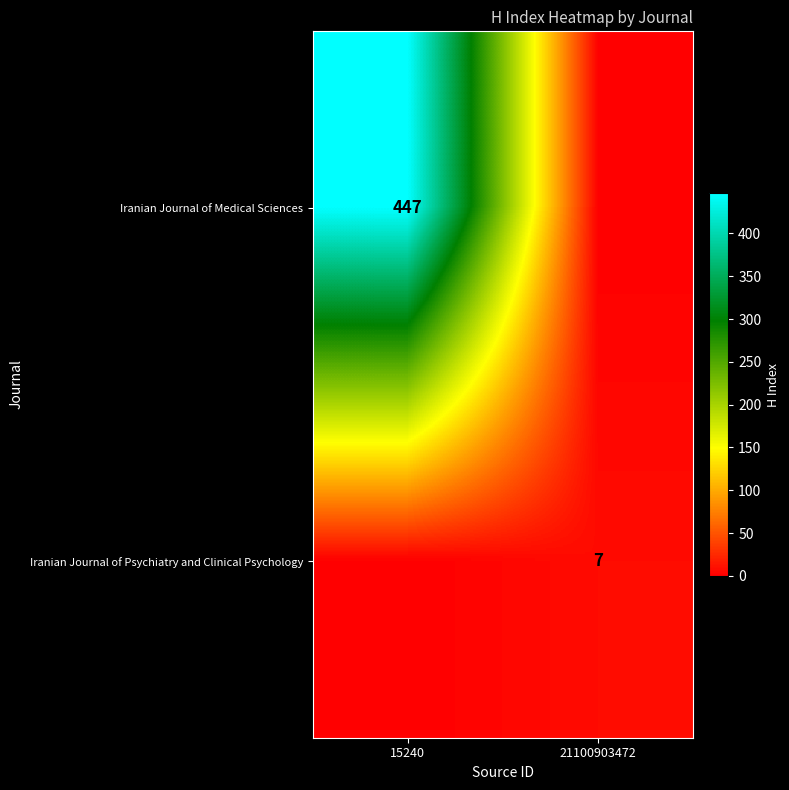

The value of Iranian Journal of Psychiatry and Clinical Psychology at 21100903472 is 7. True or false?

True